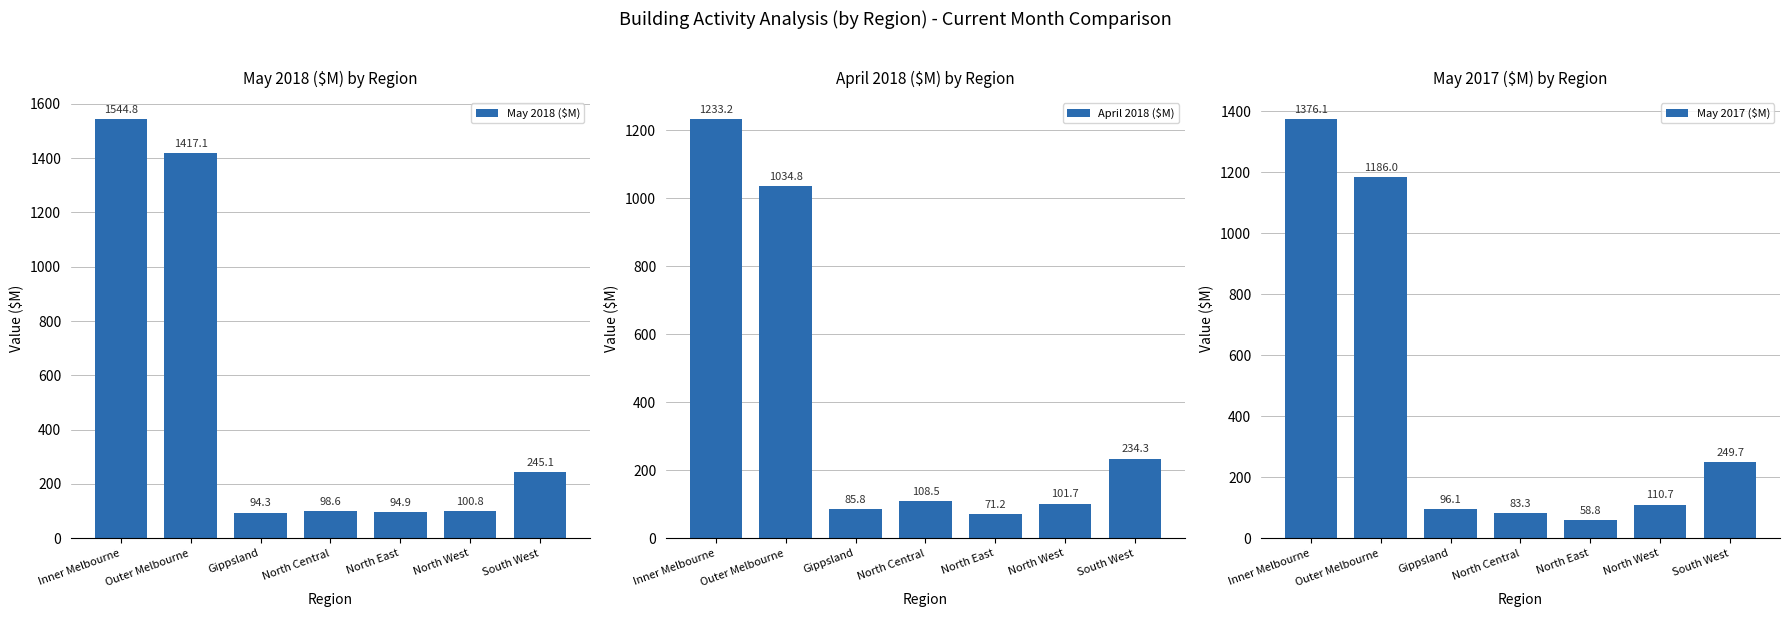

The May 2017 ($M) series shows 49.6 at North Central. True or false?

False